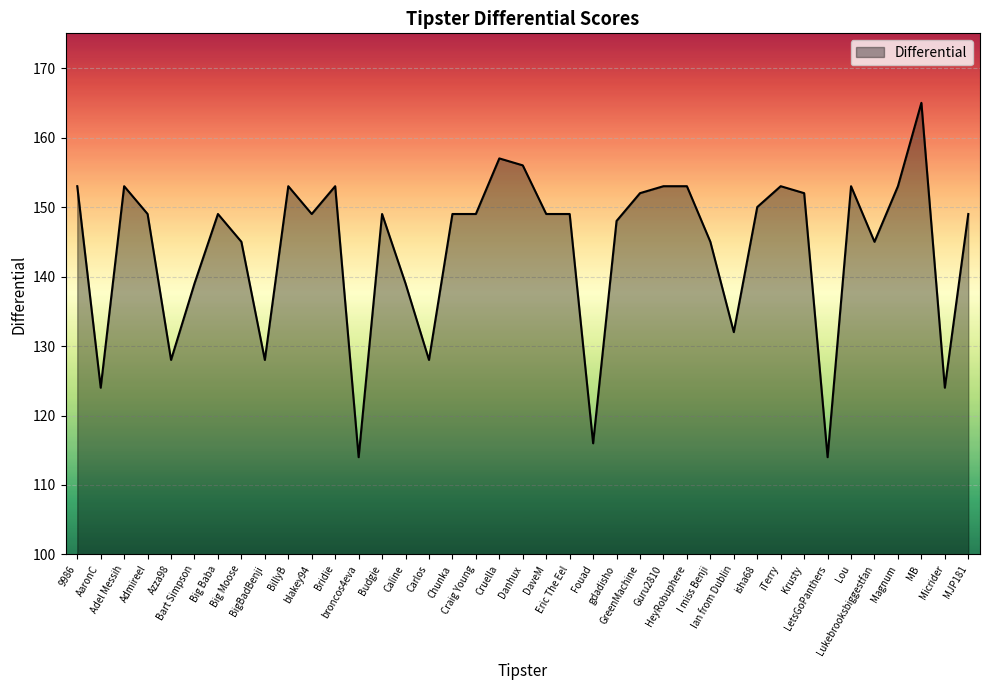

What is the ratio of the value at Guru2810 to the value at isha68?

1.0